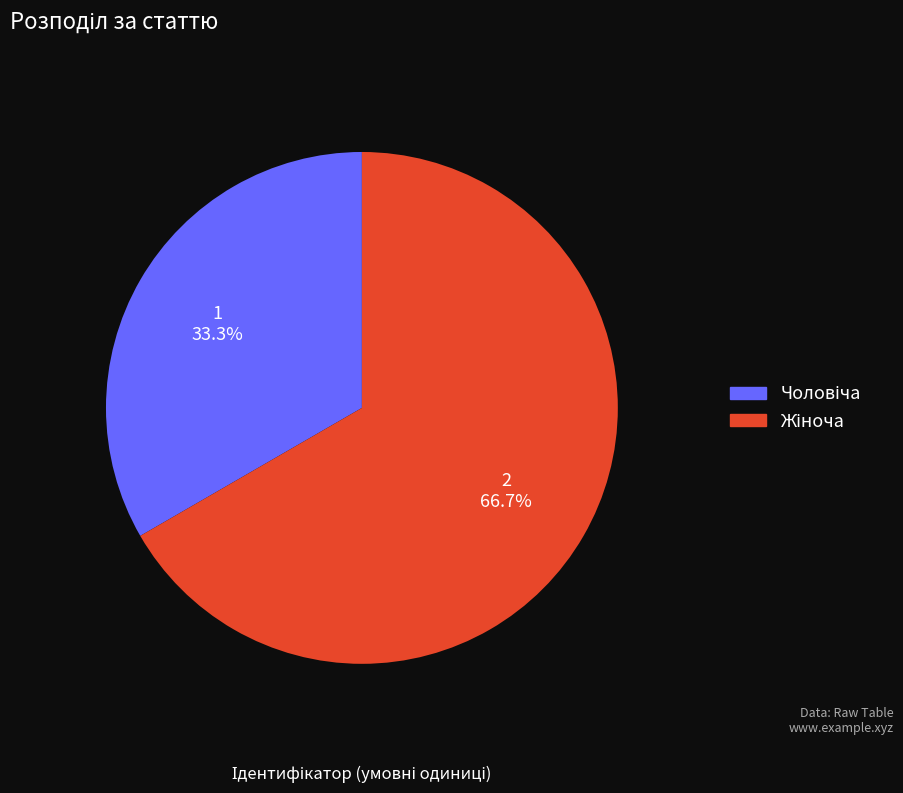

Does any single category account for the majority?

Yes